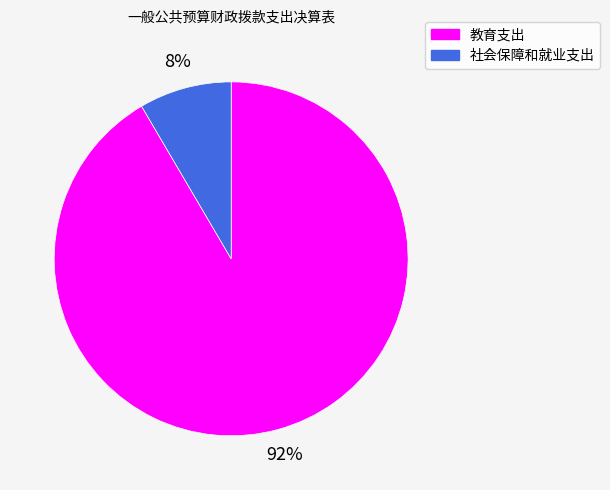

Is the sum of 社会保障和就业支出 and 教育支出 greater than half?

Yes